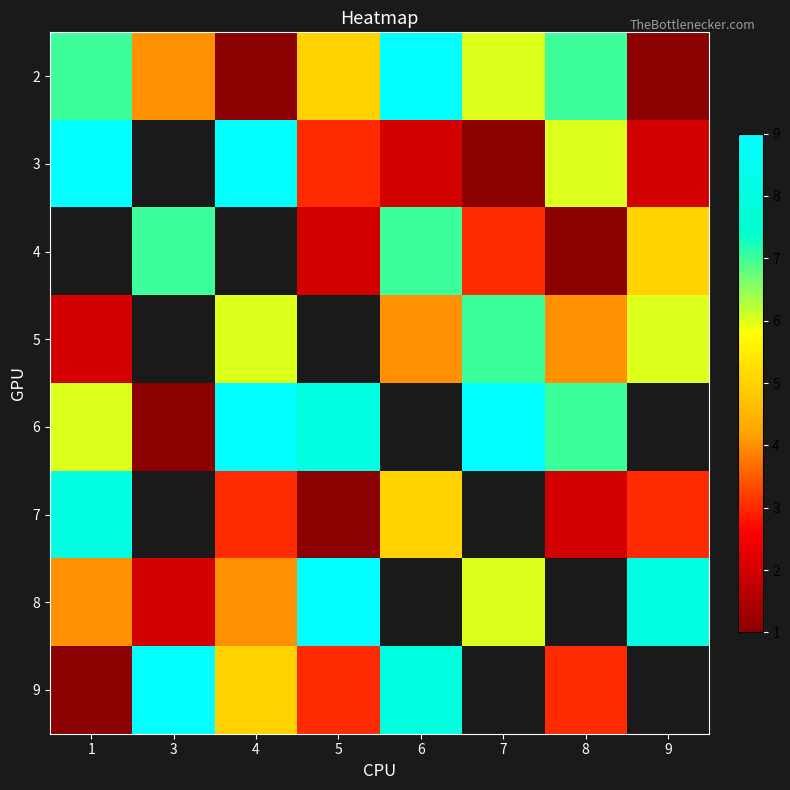

The 4 series shows 1.9 at 7. True or false?

False